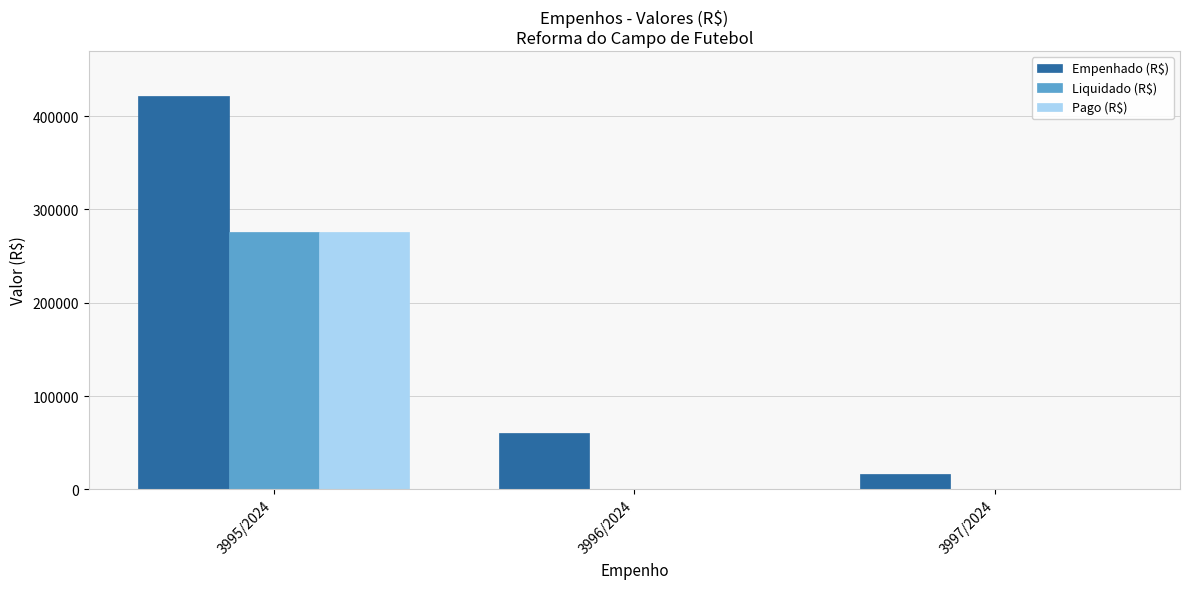

The value of Pago (R$) at 3997/2024 is 93679.7. True or false?

False